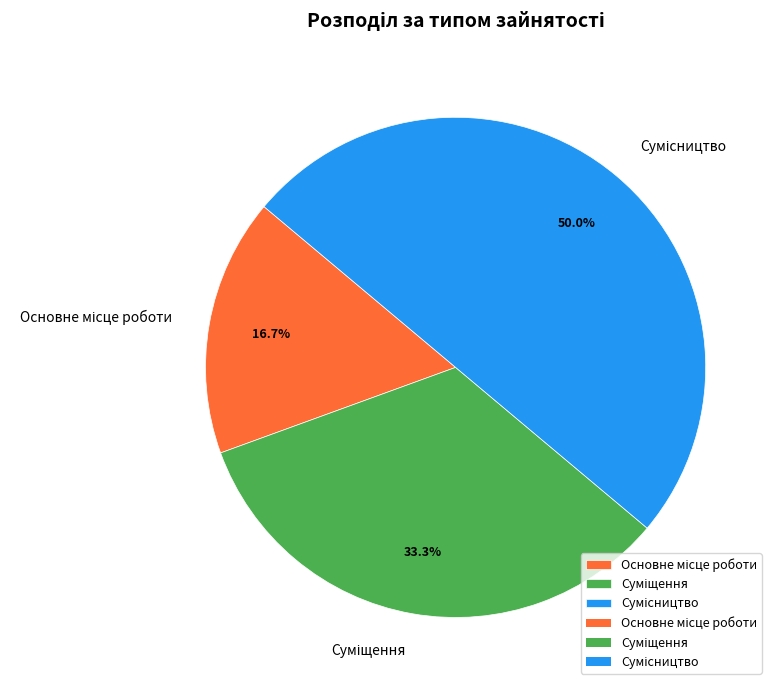

The Сумісництво slice represents 60% of the pie. True or false?

False